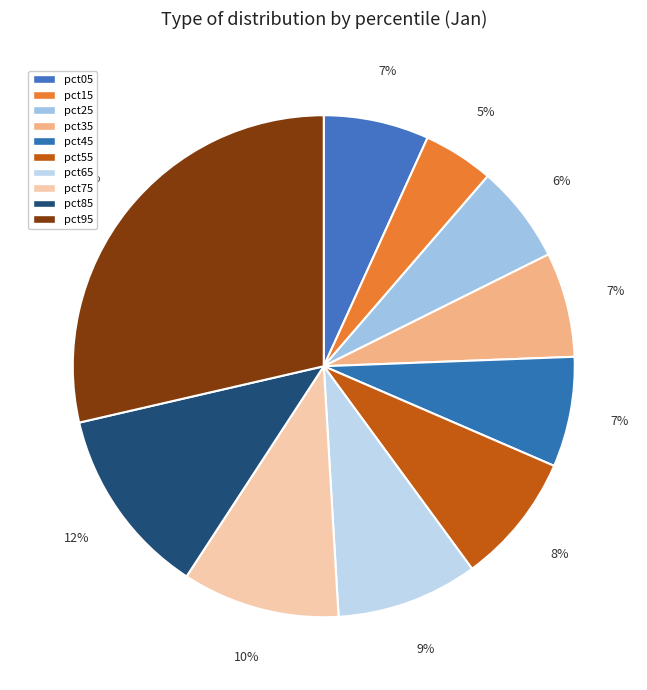

What is the change in value from pct25 to pct95?

+0.6